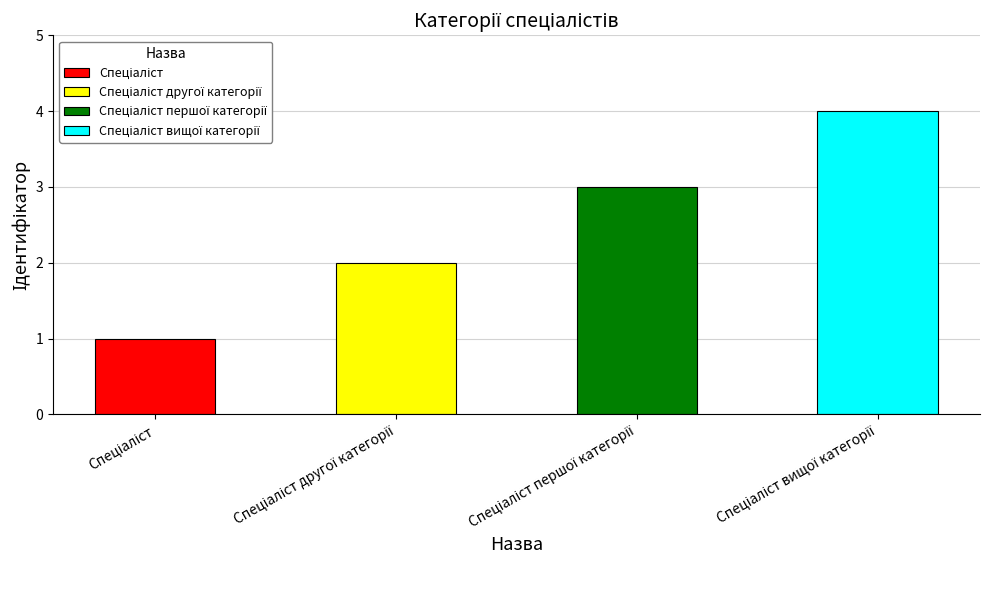

What is the change in value from Спеціаліст першої категорії to Спеціаліст вищої категорії?

+1